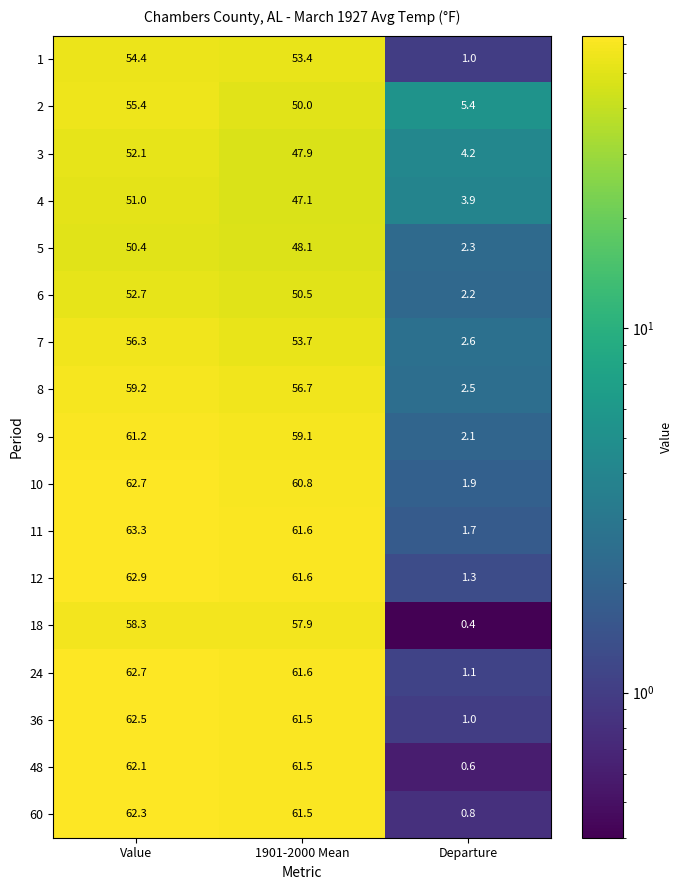

Rank the categories by 60 value from lowest to highest.

Departure, 1901-2000 Mean, Value